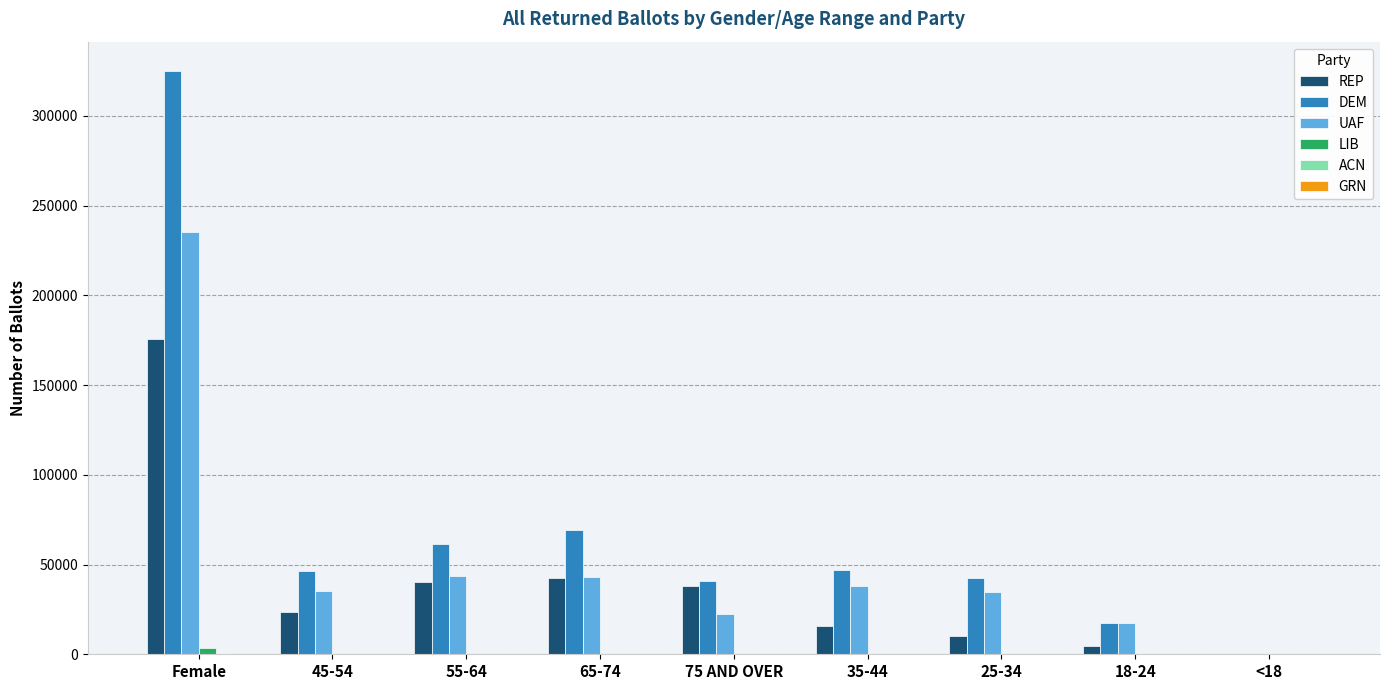

What is the total value across all series at 25-34?

87902